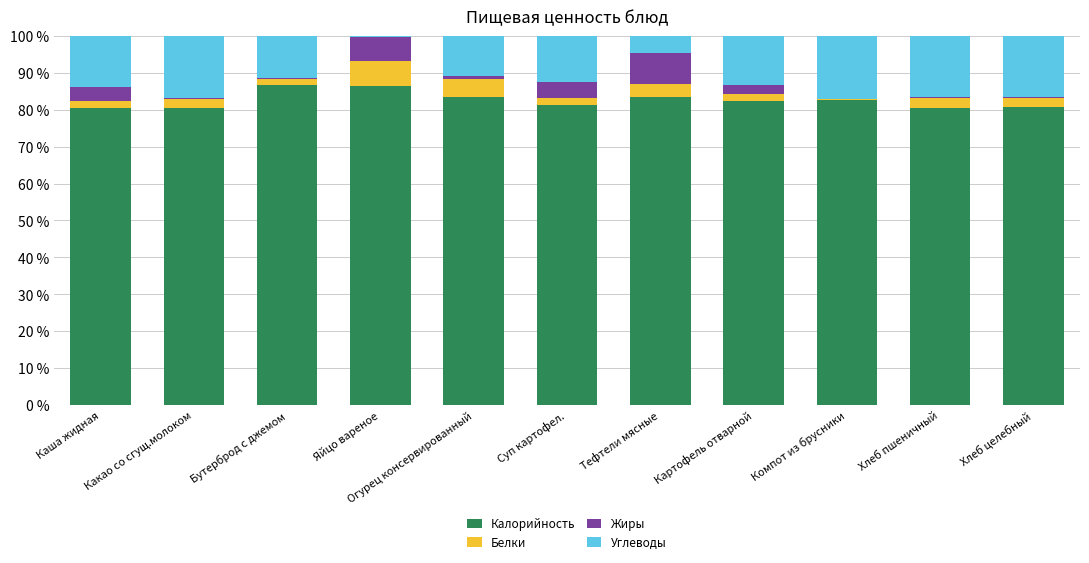

What is the highest value of the Калорийность series?

86.8